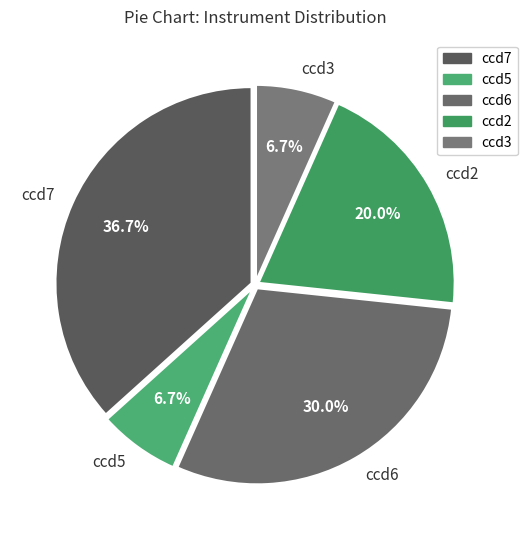

To the nearest percent, what percentage of the pie is ccd3?

7%